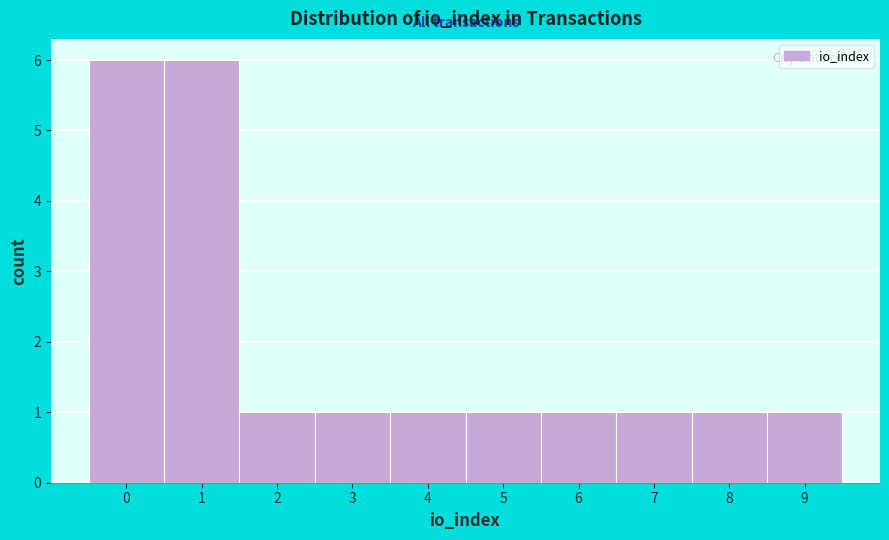

Reading left to right, list every bar in this chart as the range it spans on the x-axis followed by its height. The values are not printed on the chart, so give them approximately, as read against the axis.

-0.5 to 0.5: 6
0.5 to 1.5: 6
1.5 to 2.5: 1
2.5 to 3.5: 1
3.5 to 4.5: 1
4.5 to 5.5: 1
5.5 to 6.5: 1
6.5 to 7.5: 1
7.5 to 8.5: 1
8.5 to 9.5: 1